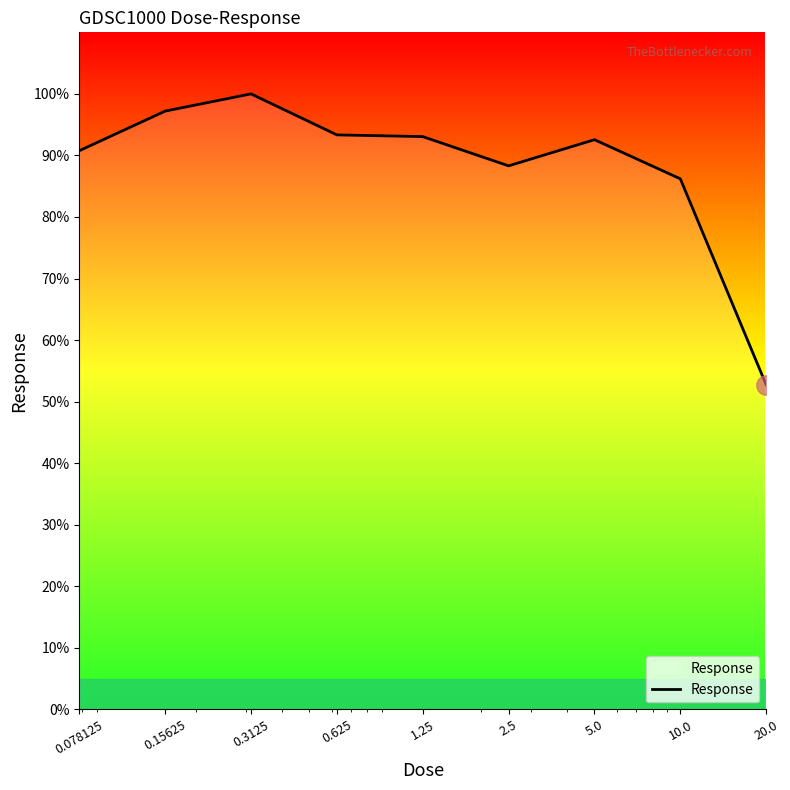

What is the greatest value displayed?

100.0